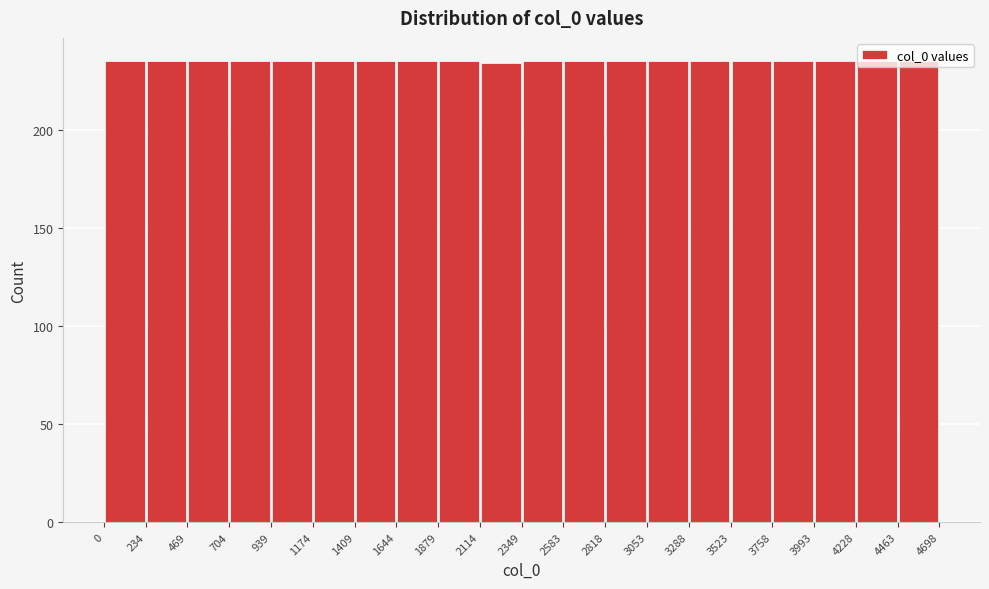

Reading left to right, transcribe this chart: for each bar, give the range it covers on the x-axis and its height. The values are not printed on the chart, so give them approximately, as read against the axis.

0 to 234: 235
234 to 469: 235
469 to 704: 235
704 to 939: 235
939 to 1174: 235
1174 to 1409: 235
1409 to 1644: 235
1644 to 1879: 235
1879 to 2114: 235
2114 to 2349: 235
2349 to 2583: 235
2583 to 2818: 235
2818 to 3053: 235
3053 to 3288: 235
3288 to 3523: 235
3523 to 3758: 235
3758 to 3993: 235
3993 to 4228: 235
4228 to 4463: 235
4463 to 4698: 235